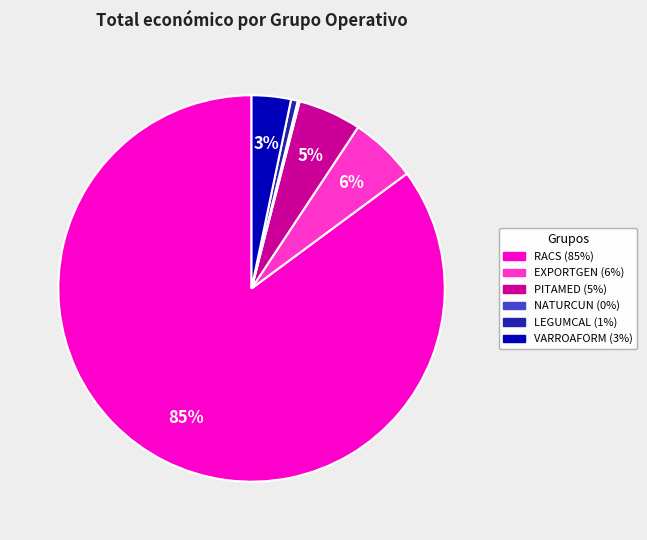

To the nearest percent, what is the difference between the largest and smallest slice percentages?

85%